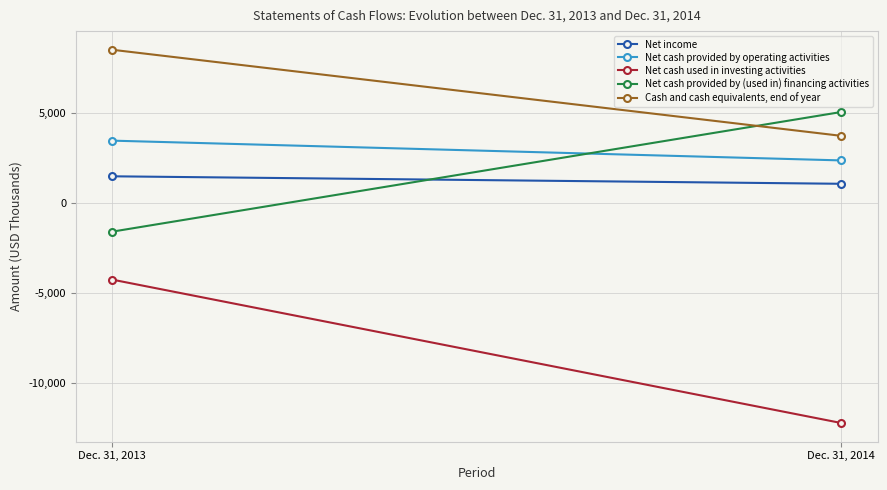

What is the value of the Net cash provided by operating activities point at the 1st from the left?

3464